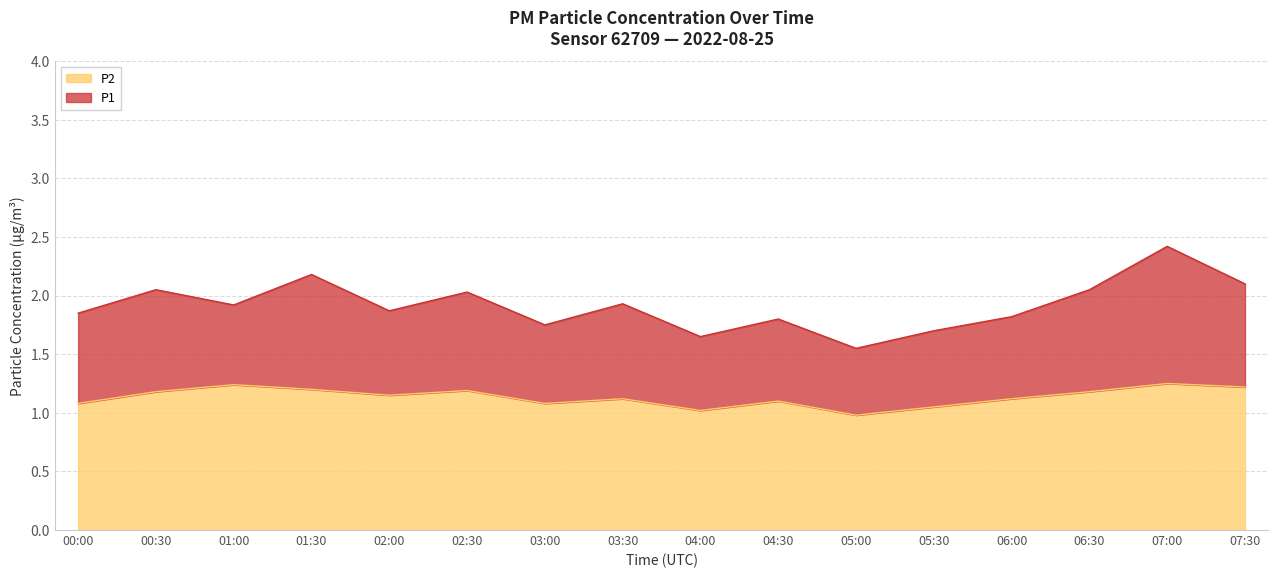

What is the total value across all series at 07:30?

2.1